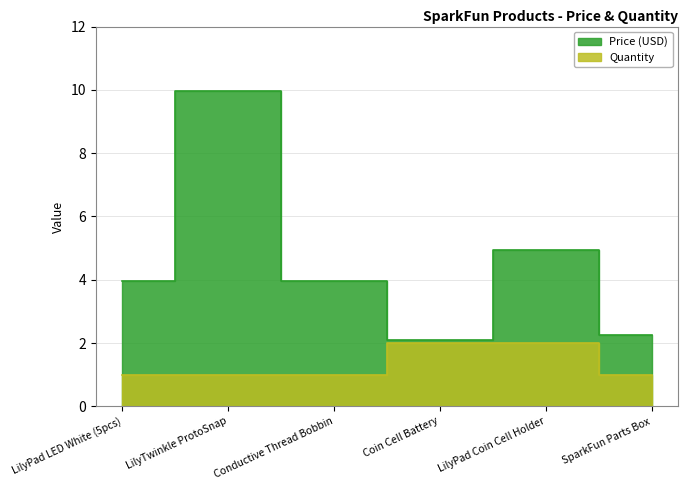

What is the difference between the highest and lowest values at Coin Cell Battery?

0.1